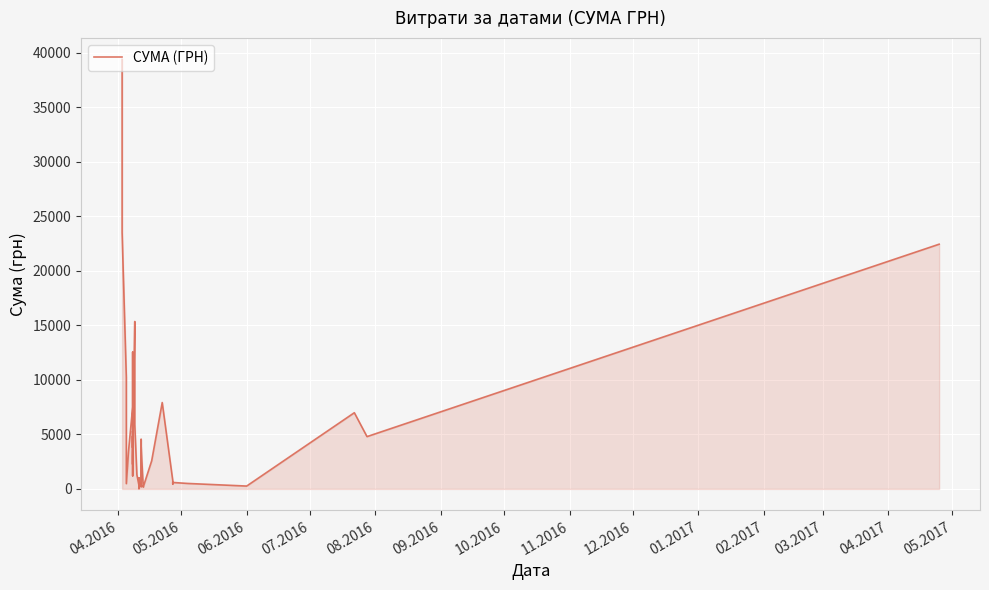

Count the number of categories in the chart.

40